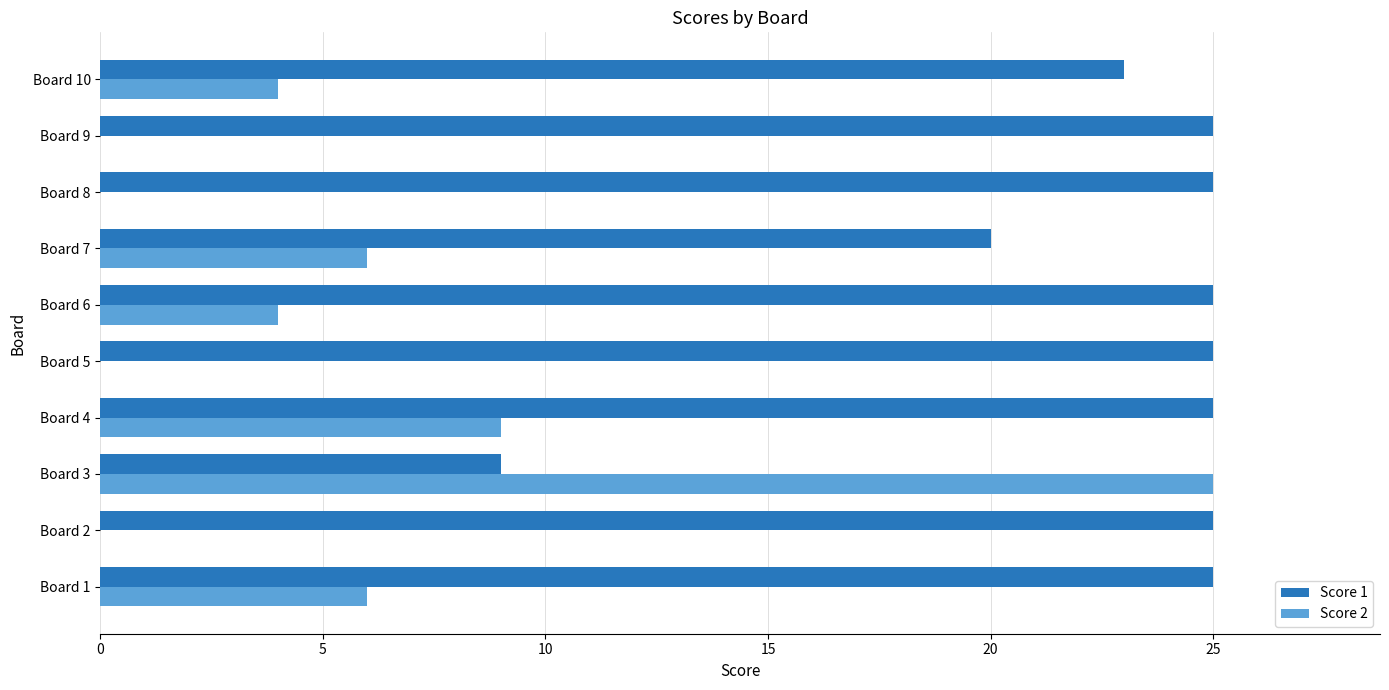

What is the greatest value displayed?

25